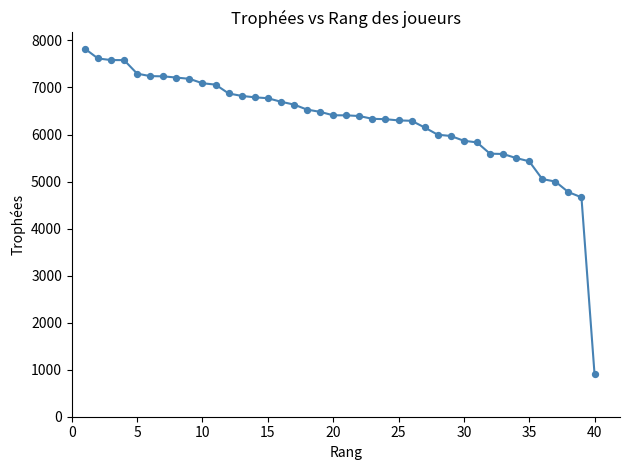

What is the range of X values (max minus min)?

39